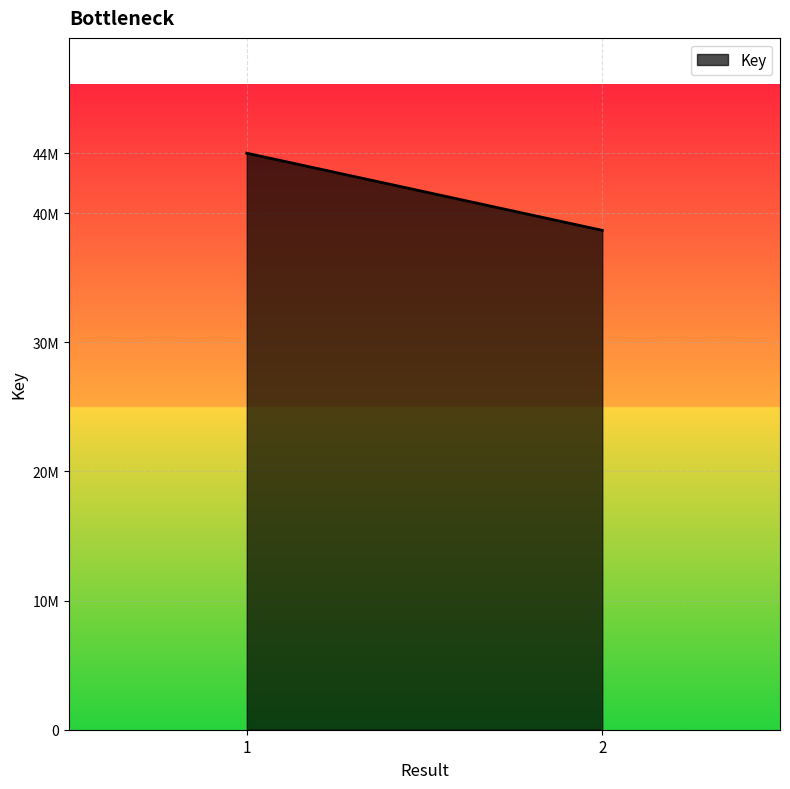

What is the average value?

41662556